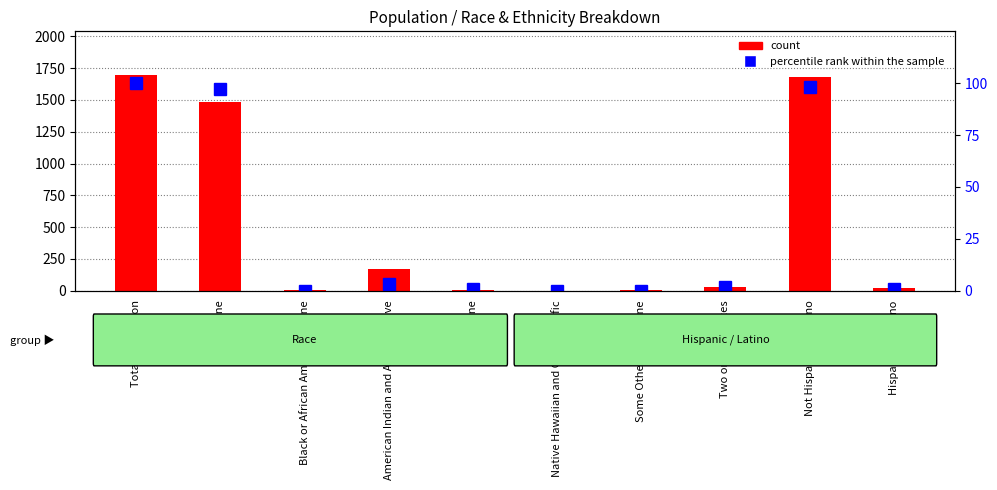

What is the difference between the count values at Two or More Races and White alone?

1457